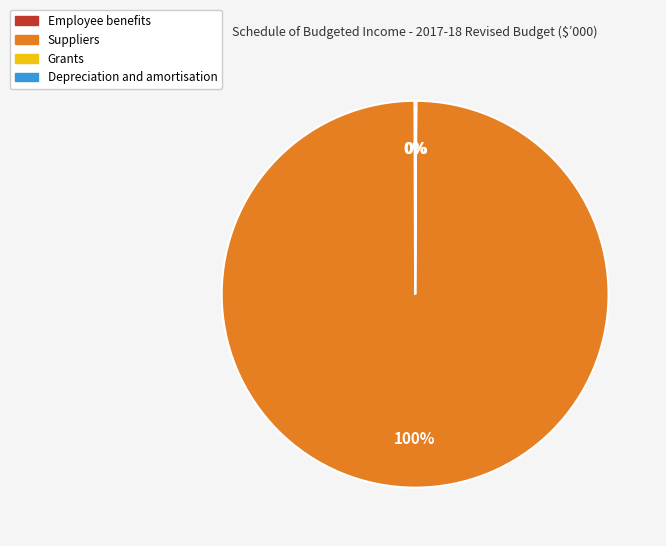

What is the largest slice in the pie chart?

Suppliers